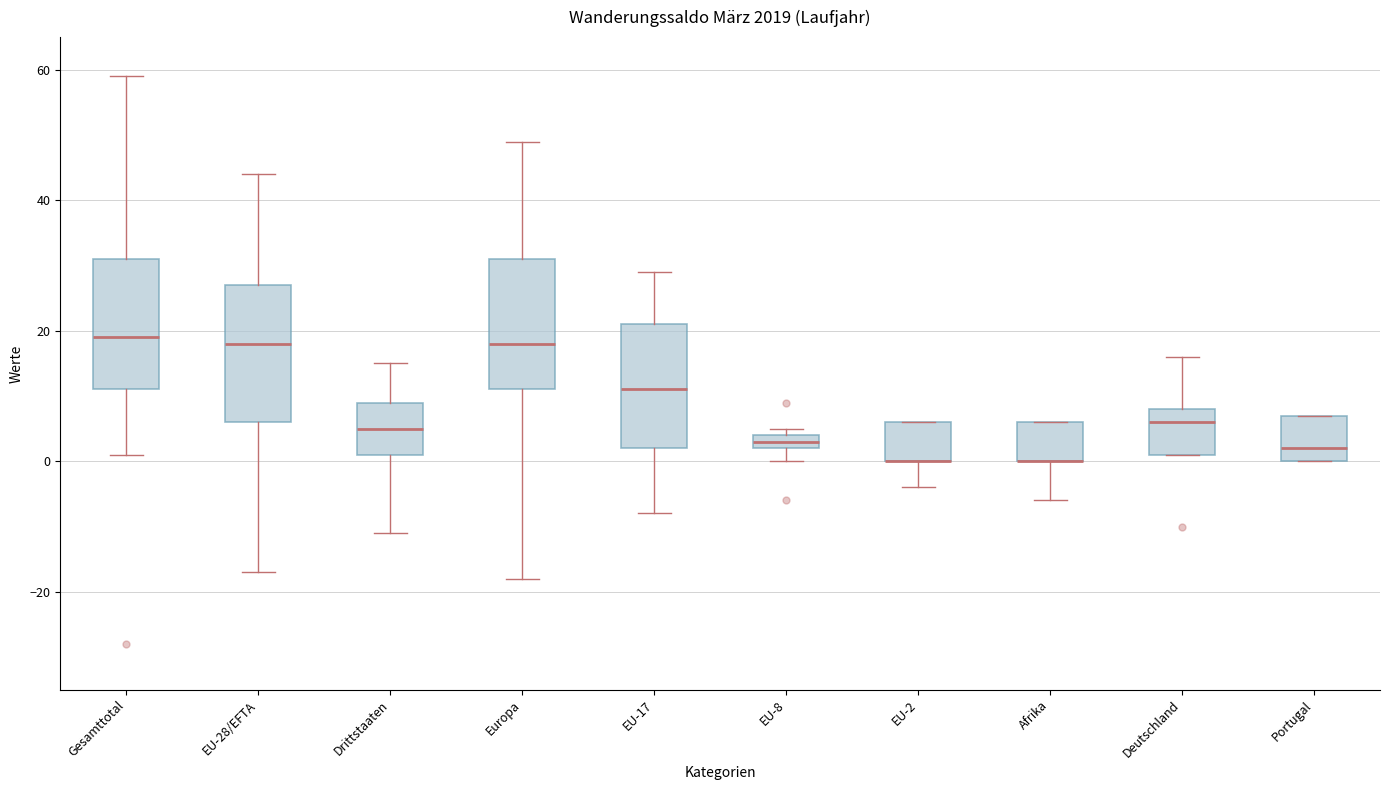

Where is the upper edge of the box for Europa on the y-axis? The values are not printed on the chart, so give them approximately, as read against the axis.

32